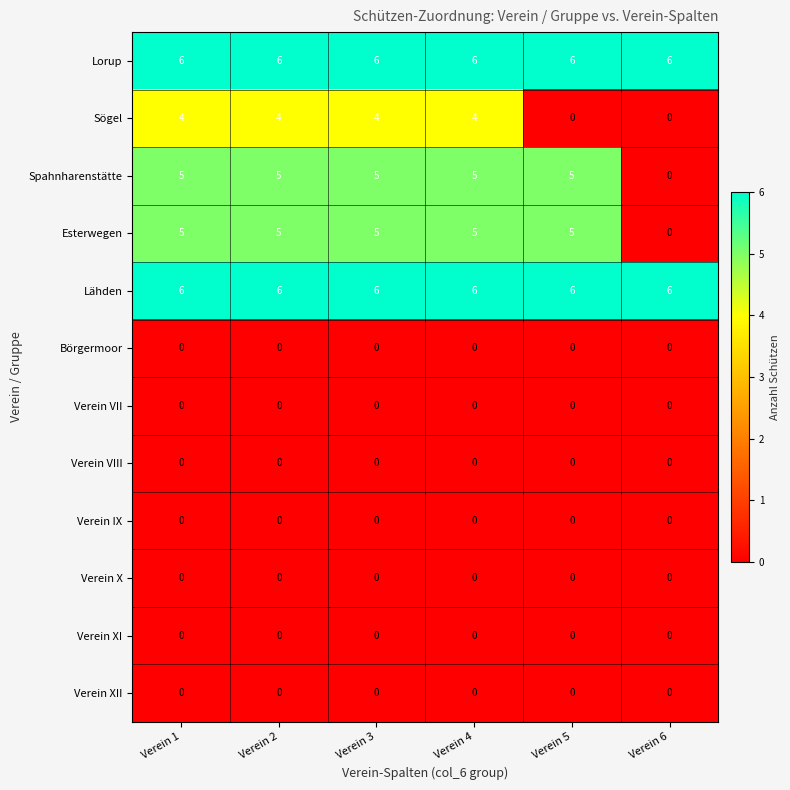

At how many categories does at least one series exceed 4?

6